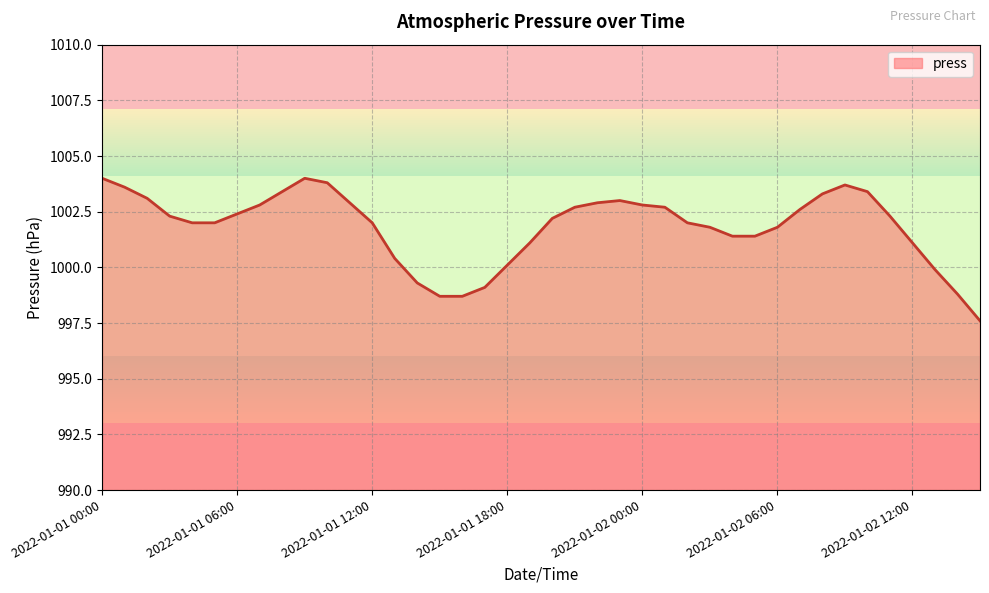

What is the greatest value displayed?

1004.0